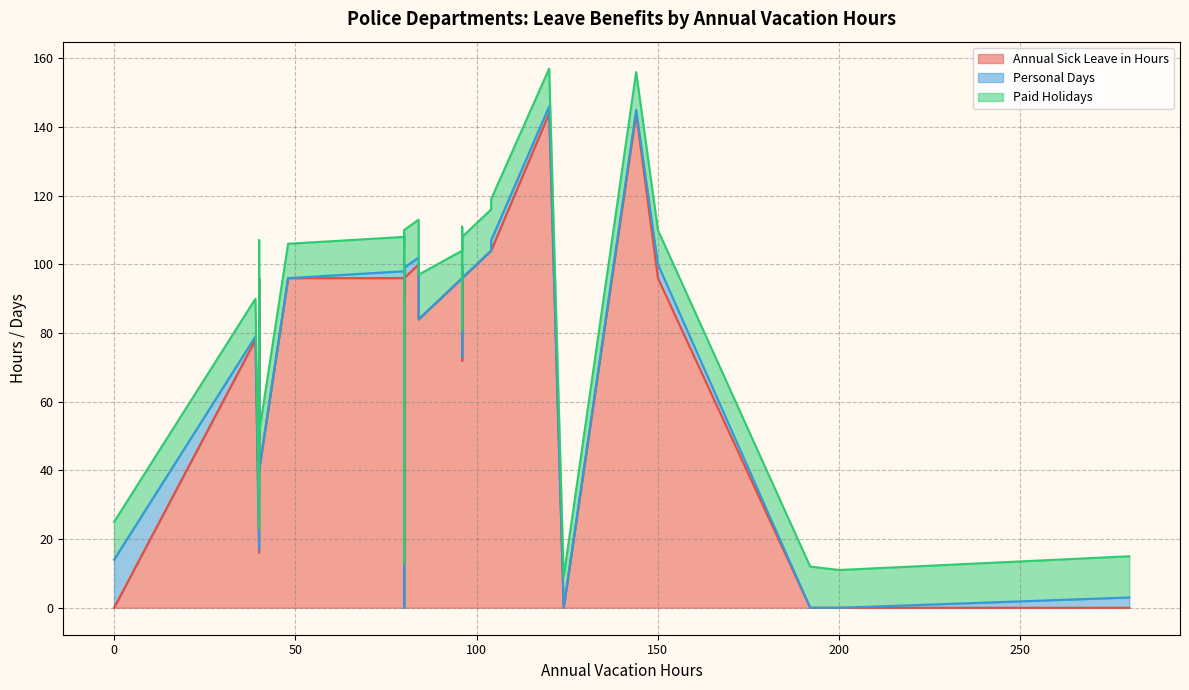

What are all the series names shown in the legend?

Annual Sick Leave in Hours, Personal Days, Paid Holidays